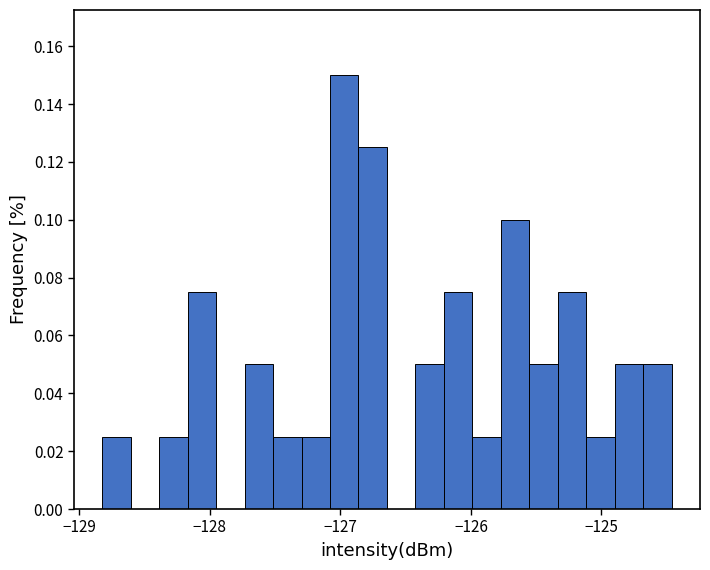

Read against the x-axis, roughly where is the centre of the tallest bar?

-127.0